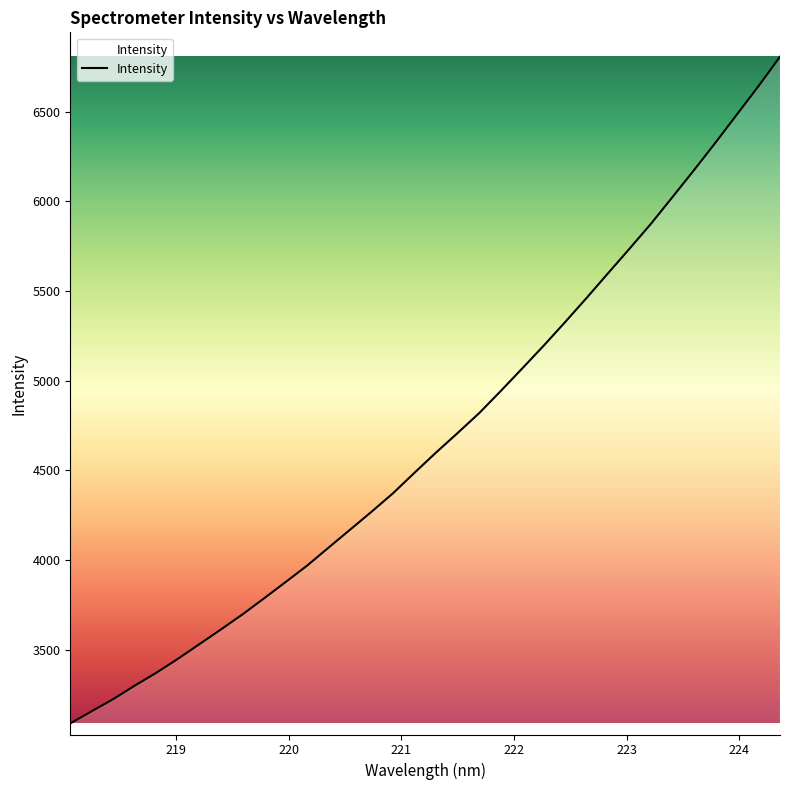

What is the smallest value displayed?

3088.8